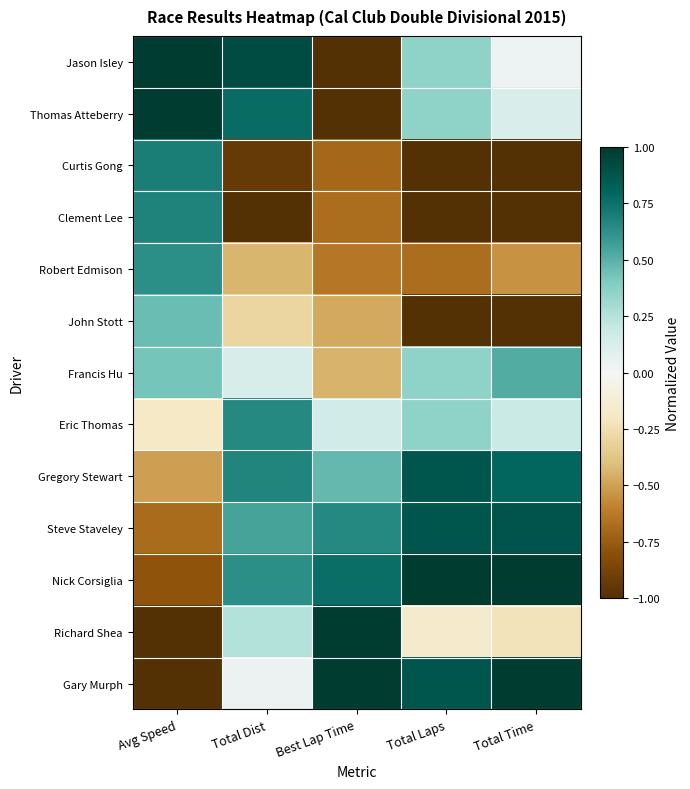

Which series changed the most between Total Dist and Best Lap Time?

Jason Isley